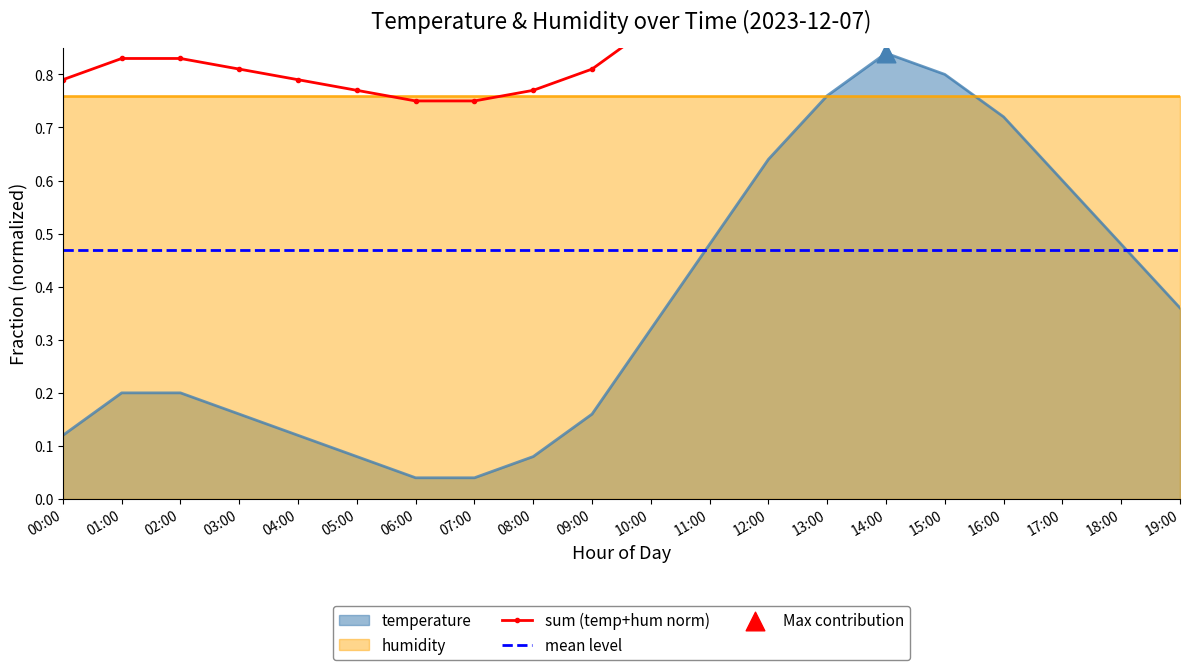

What is the change in value from 03:00 to 11:00?

+0.3